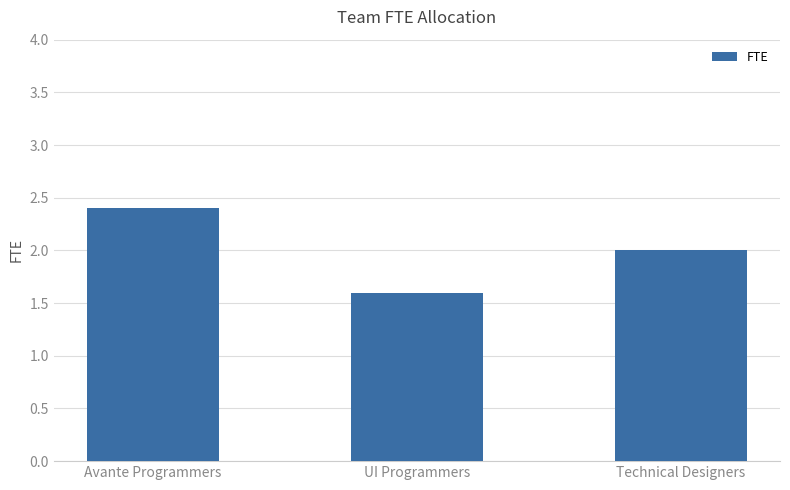

What is the difference between the second highest and minimum values?

0.4